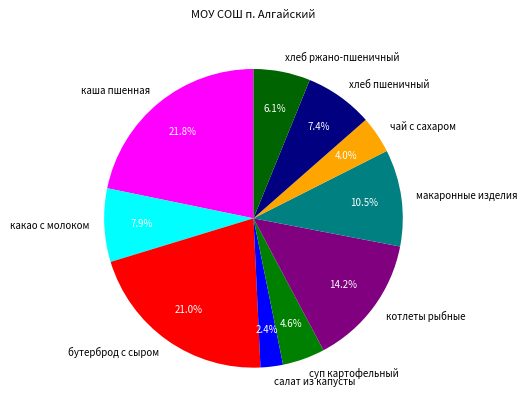

Is there any slice that represents more than half of the pie?

No